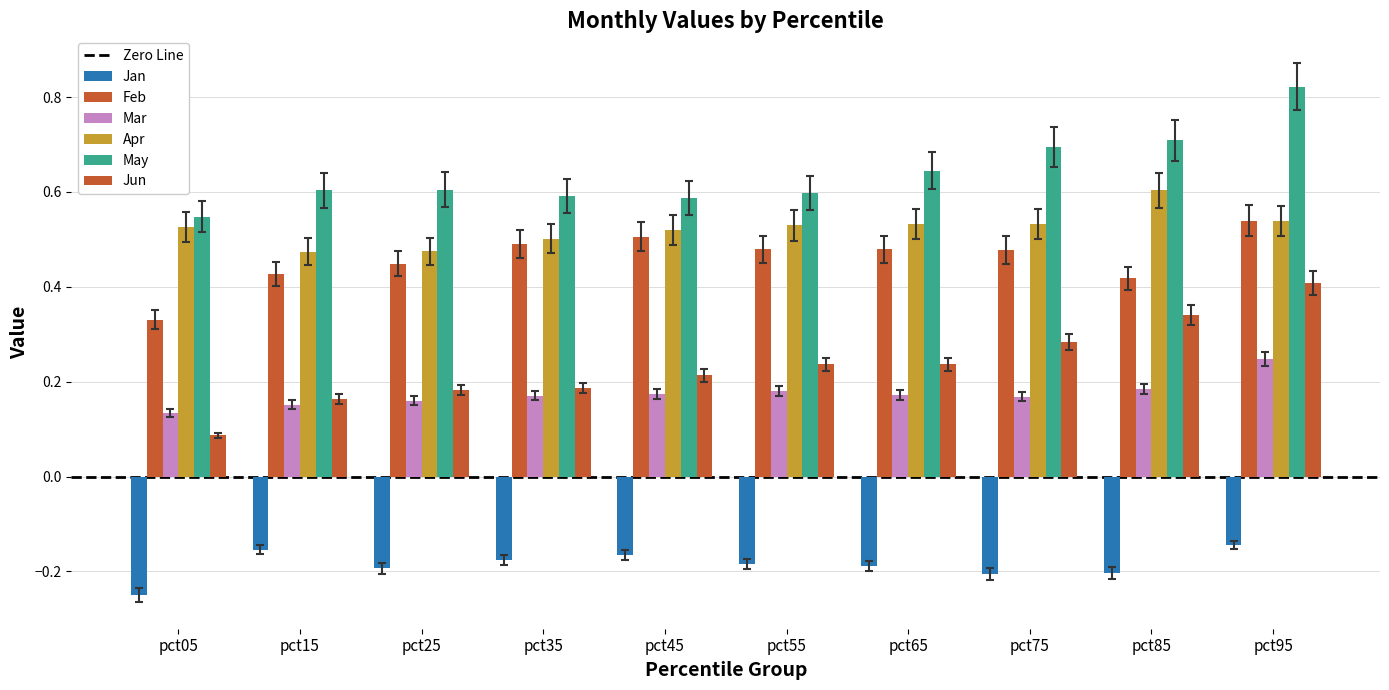

At which category is the sum across all series the highest?

pct95